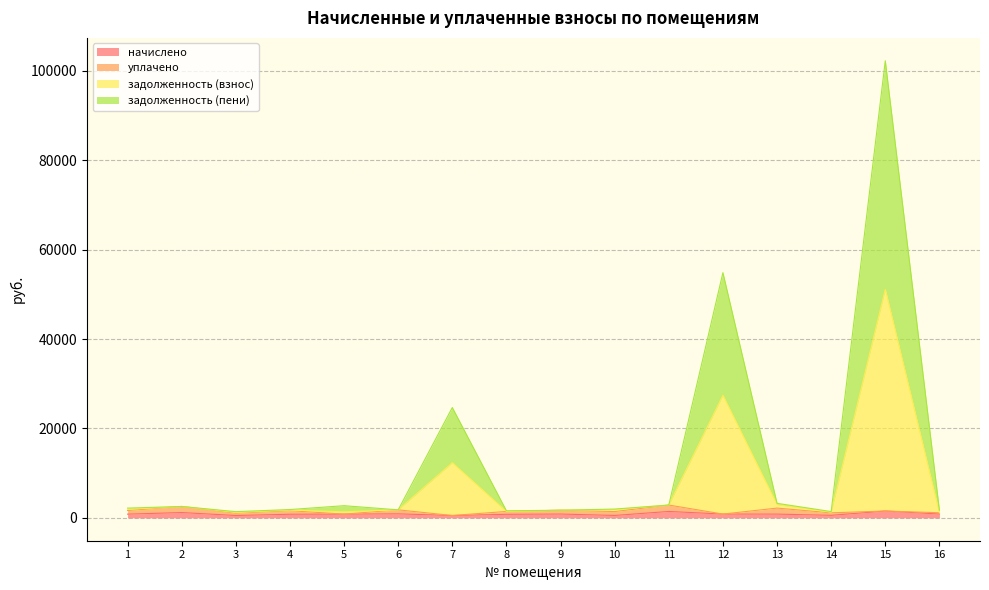

At which category is the sum across all series the highest?

15